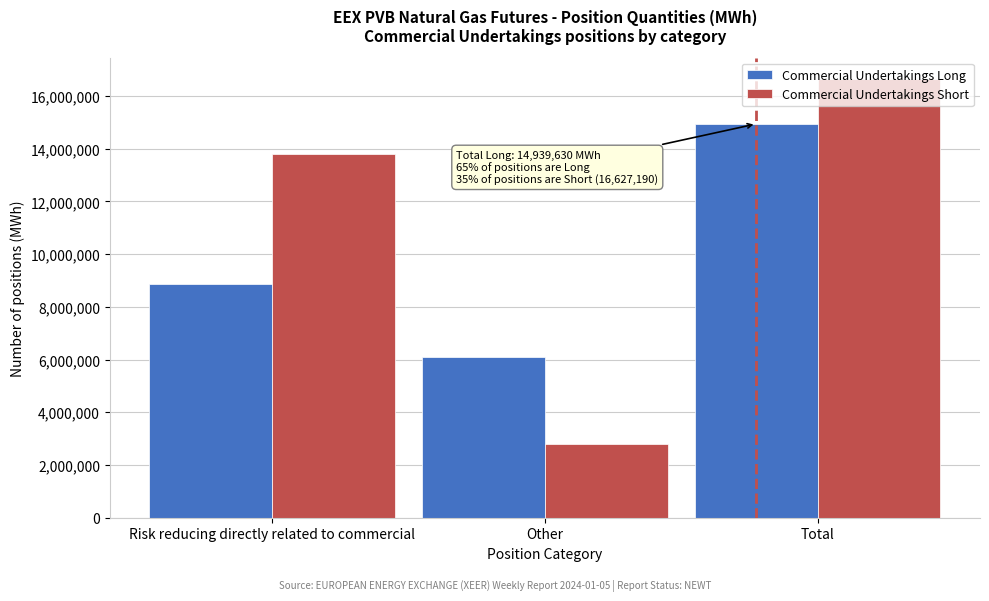

What is the smallest value displayed?

2813990